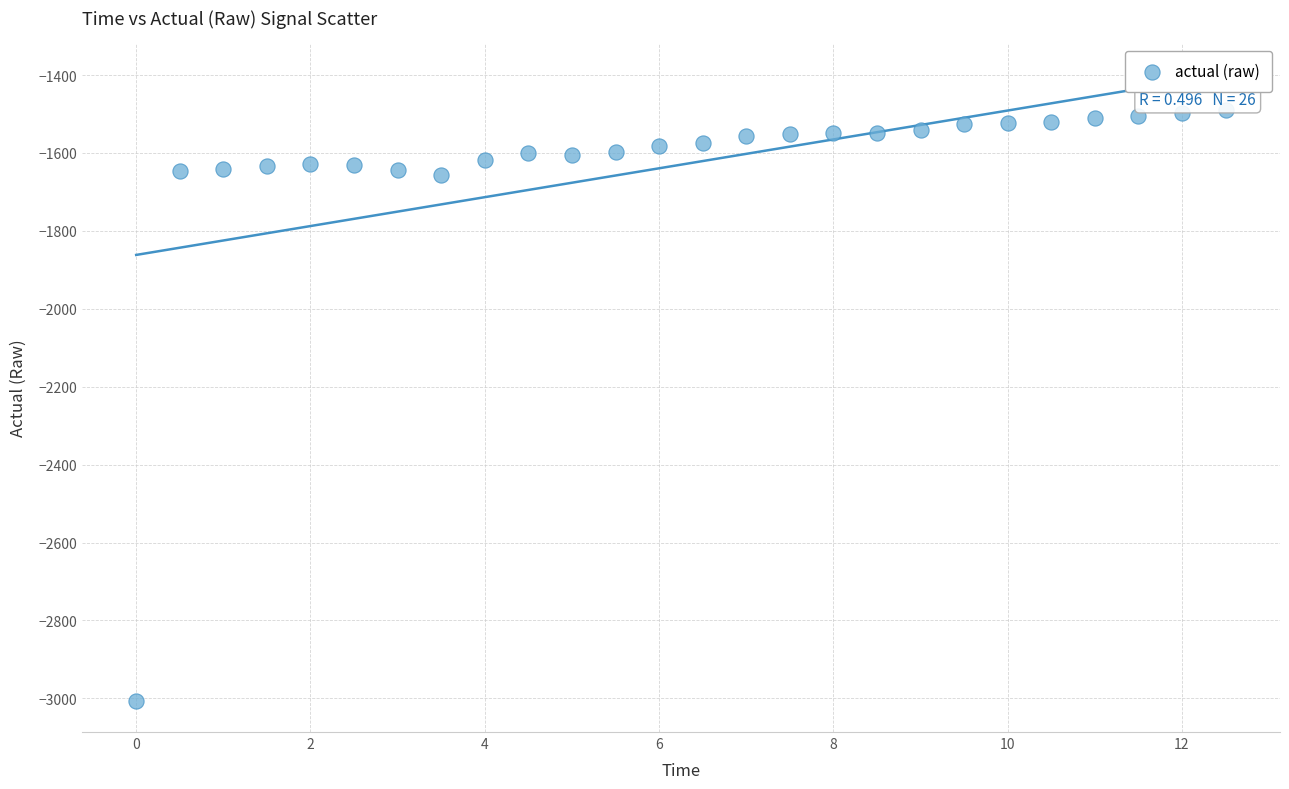

What is the range of X values (max minus min)?

12.5